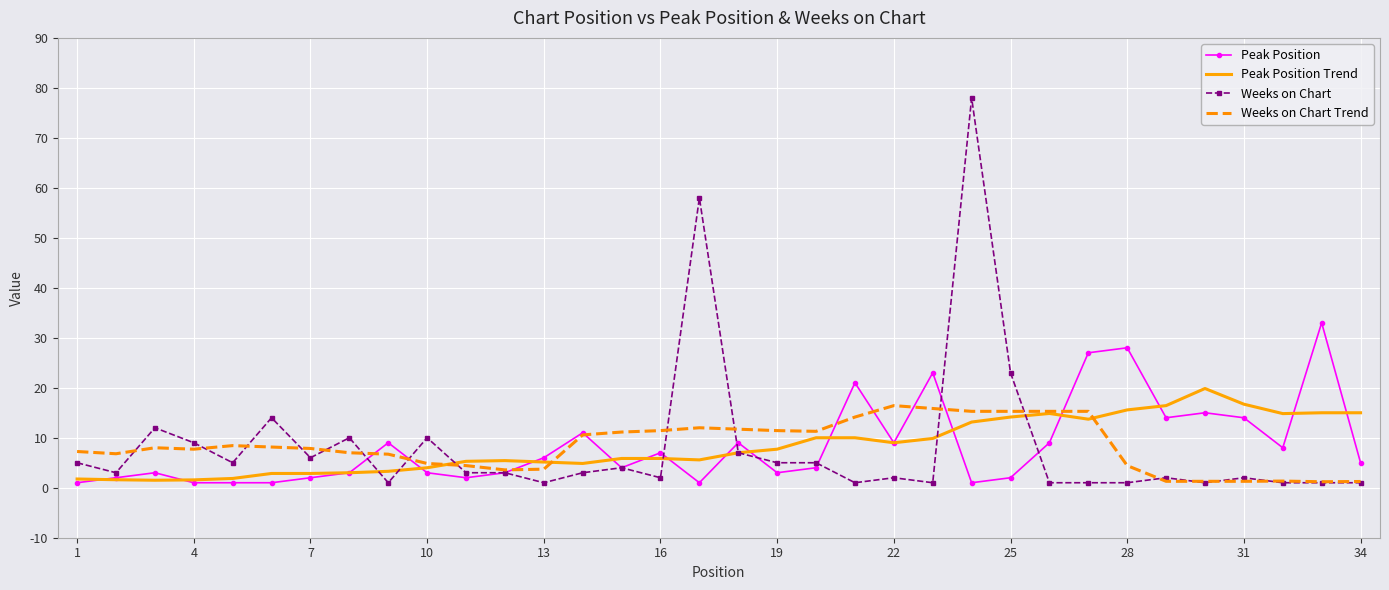

True or false: Peak Position has more than 2 interior local peaks.

True